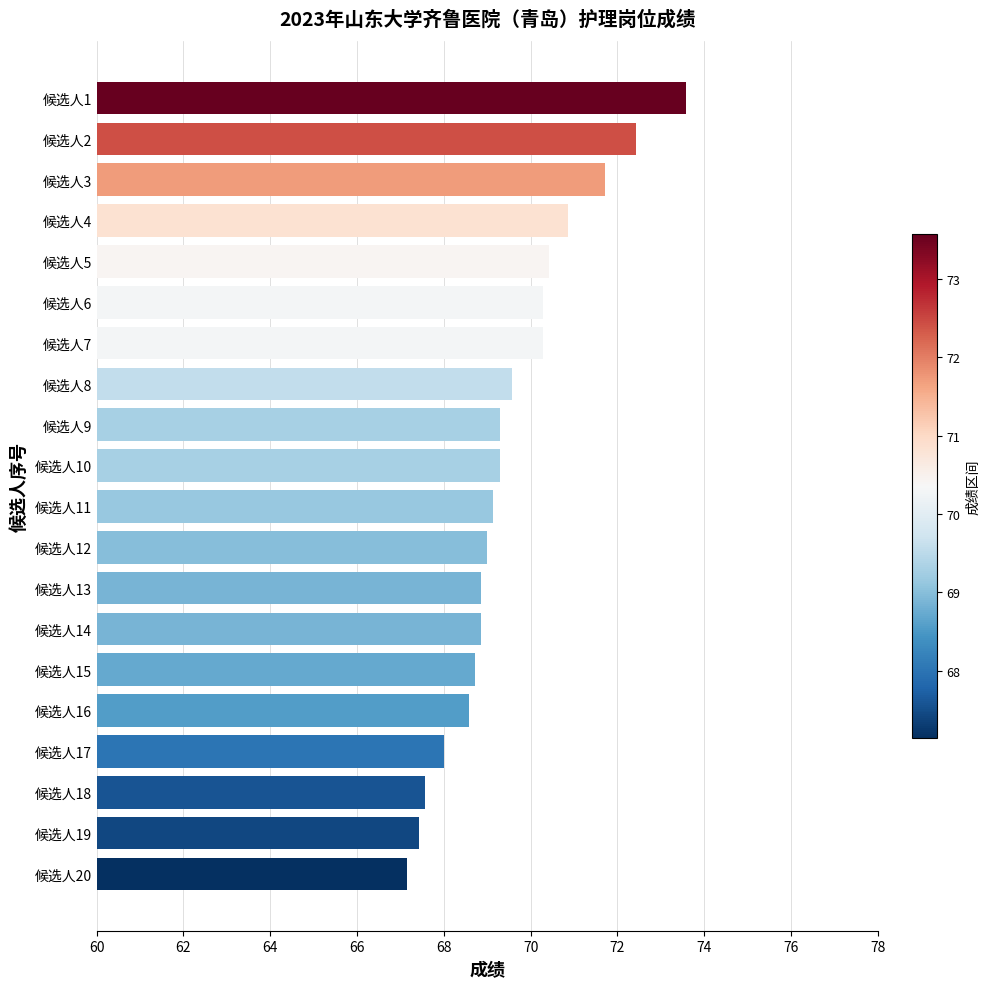

What is the value of the 4th bar from the top?

70.9